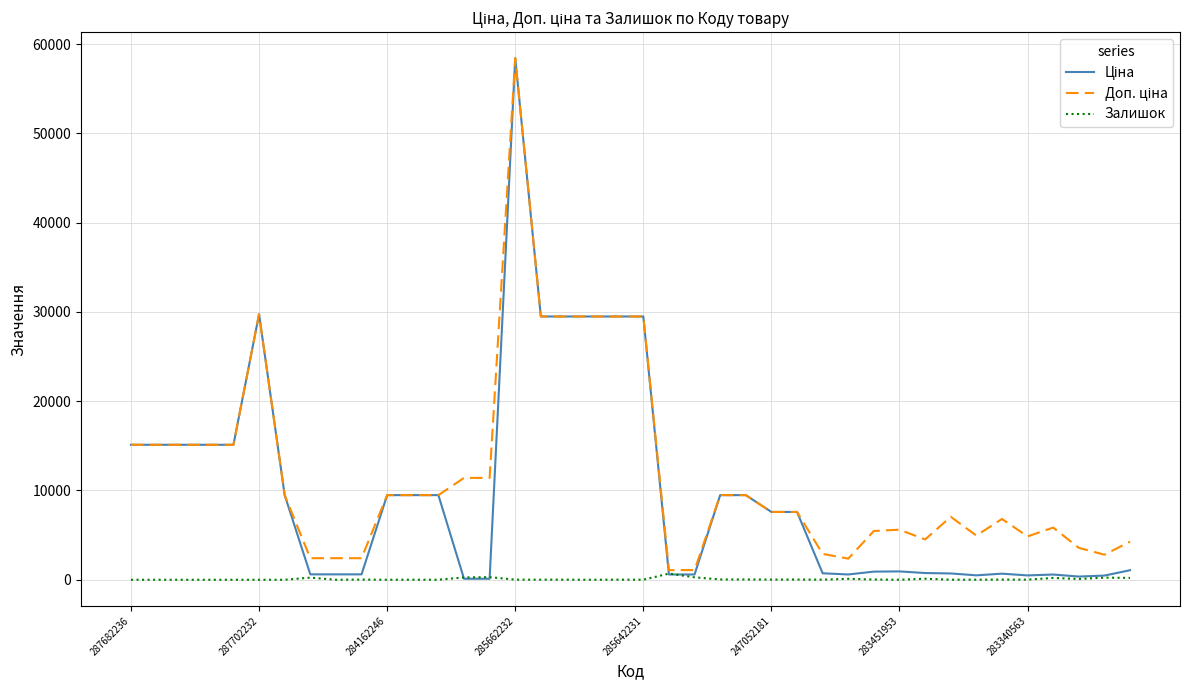

Which category has the lowest value across all series?

287682236